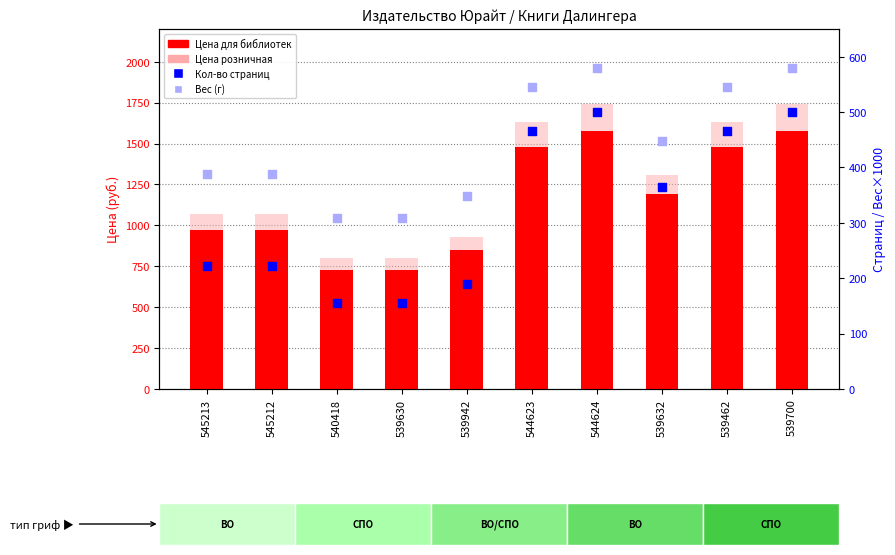

At which category is the sum across all series the highest?

544624